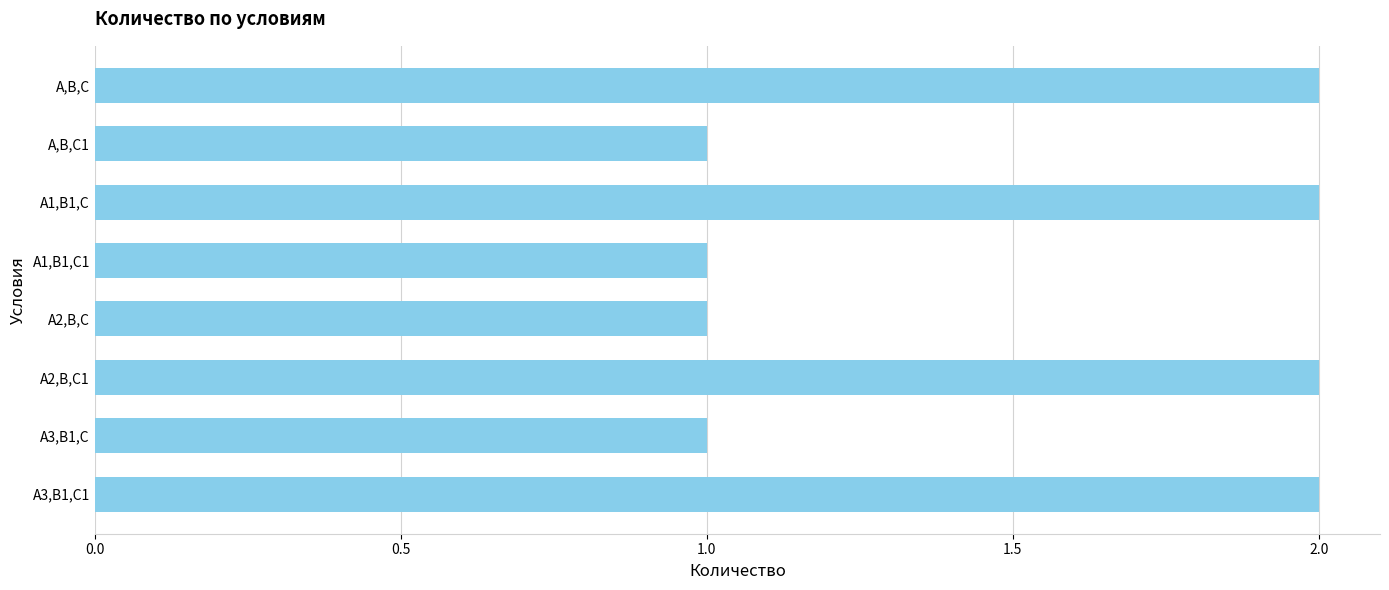

What is the value of the 6th bar from the top?

2